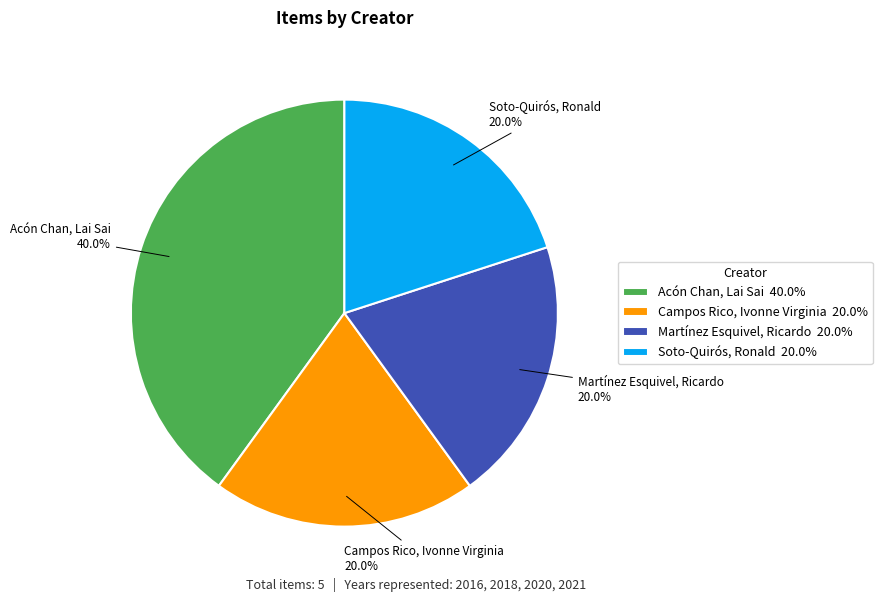

Combined, what portion of the pie is Campos Rico, Ivonne Virginia and Acón Chan, Lai Sai?

60.0%